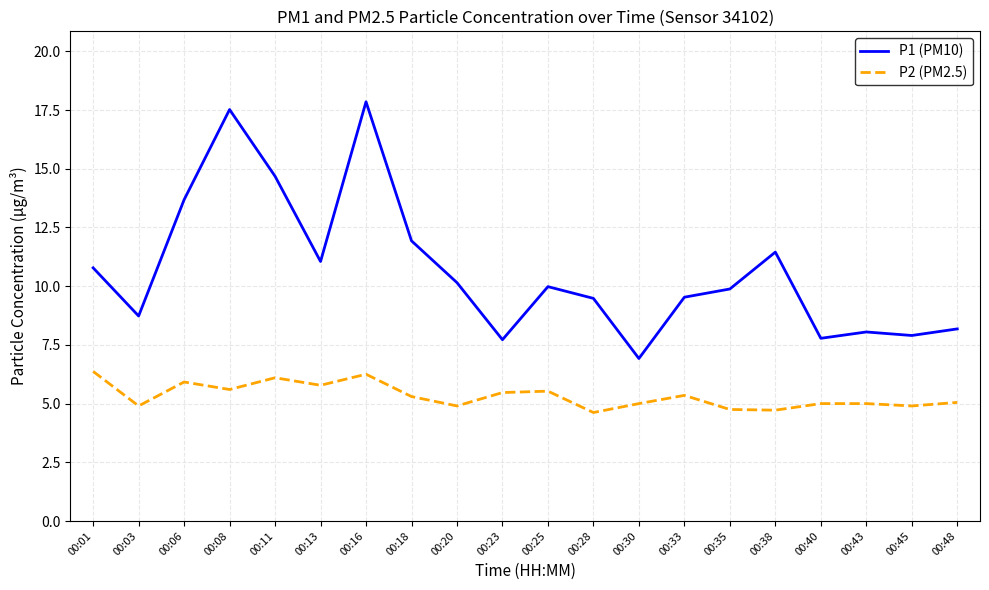

Rank the series at 00:40 from lowest to highest value.

P2 (PM2.5), P1 (PM10)